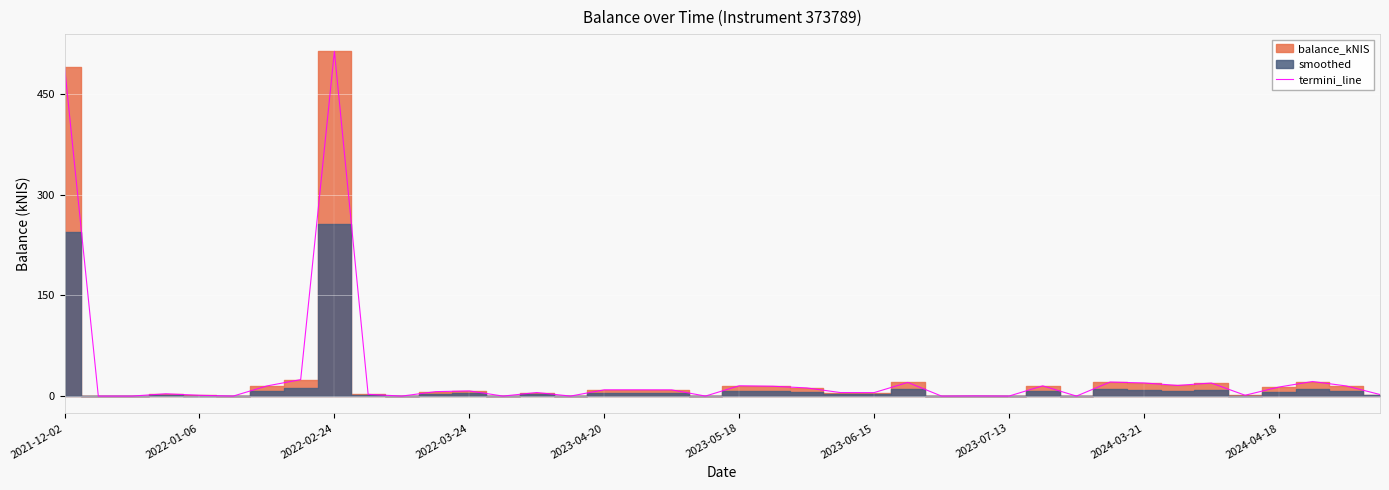

True or false: termini_line has a value of 113.4 at 2022-02-24.

False